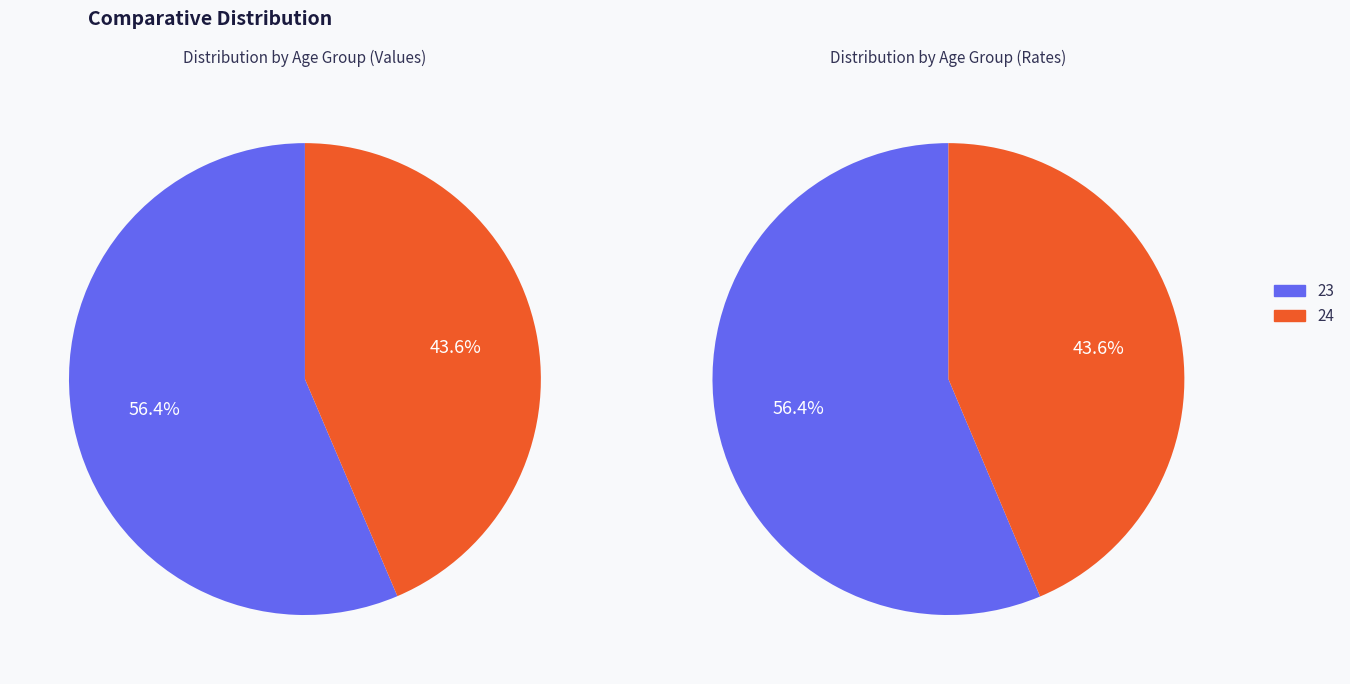

What percentage is the 23 slice, to the nearest percent?

56%